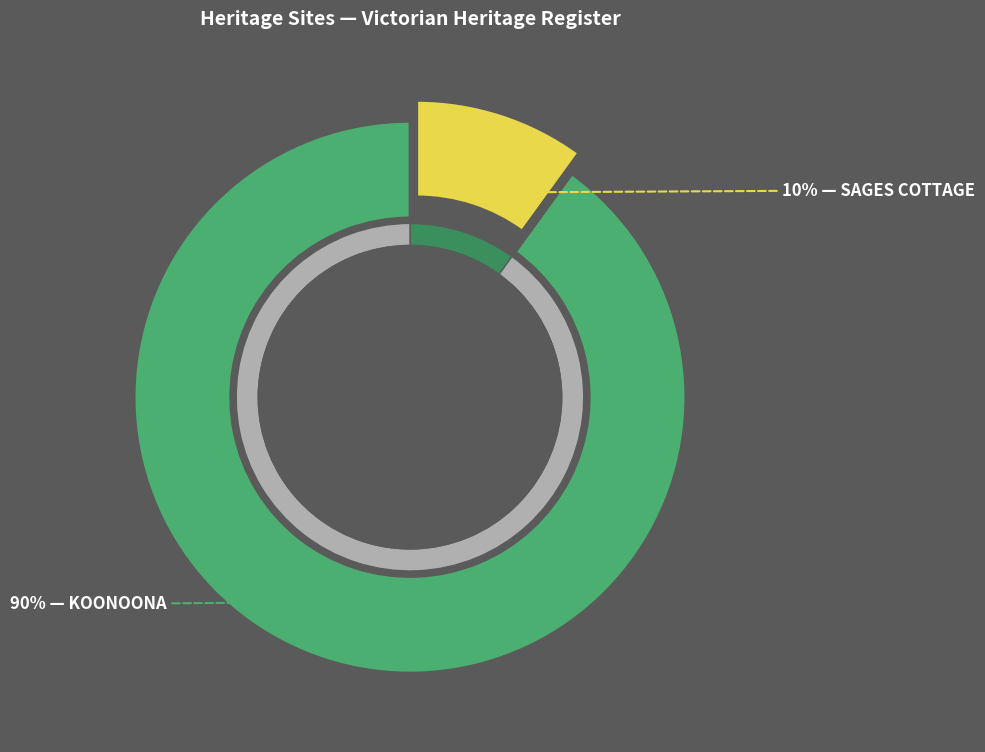

Which category has the smallest portion of the pie?

SAGES COTTAGE